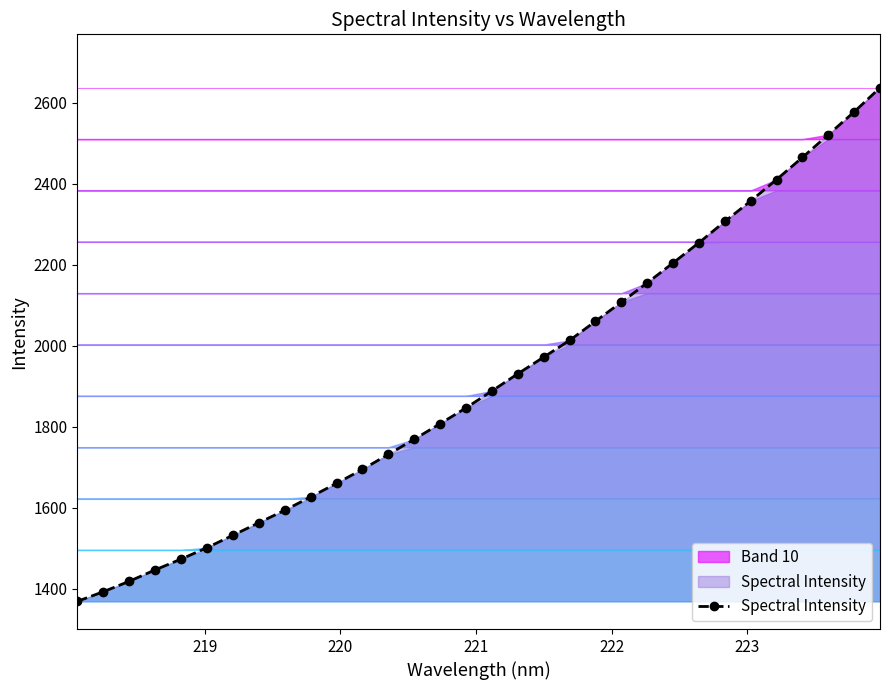

Does the chart display data point markers on the line(s)?

Yes